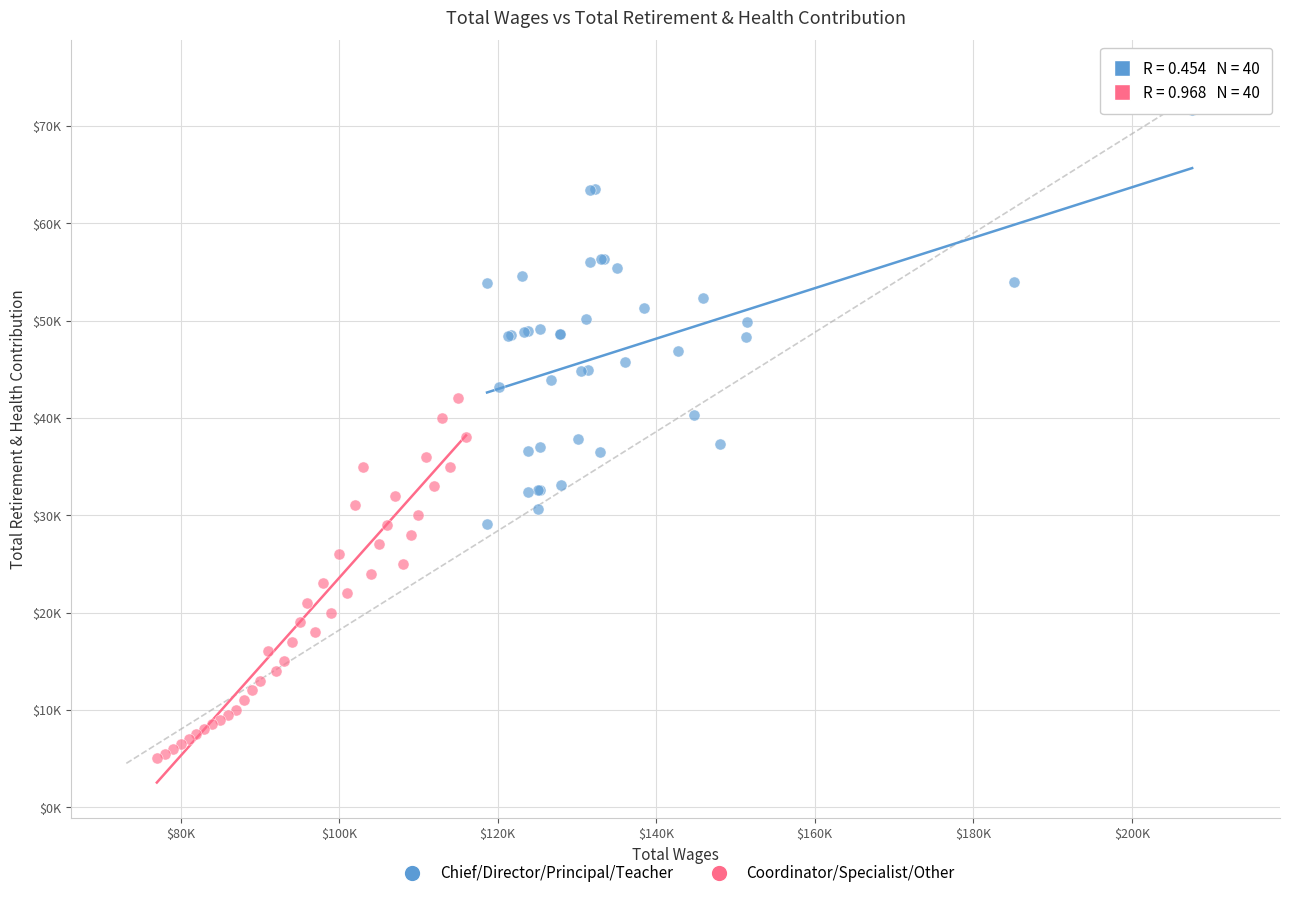

What are all the series names shown in the legend?

Chief/Director/Principal/Teacher, Coordinator/Specialist/Other